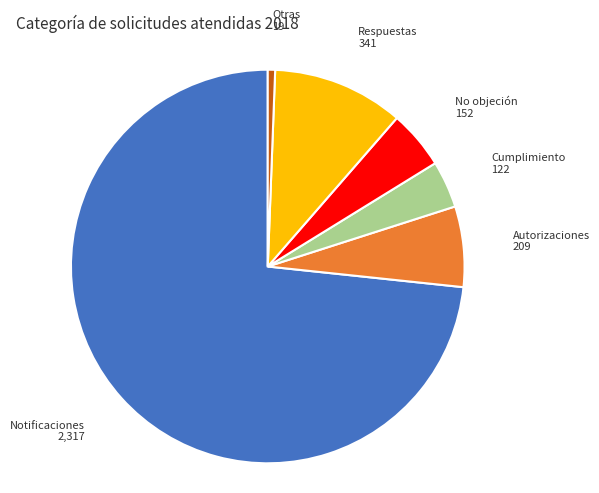

Does No objeción represent more than half of the total?

No